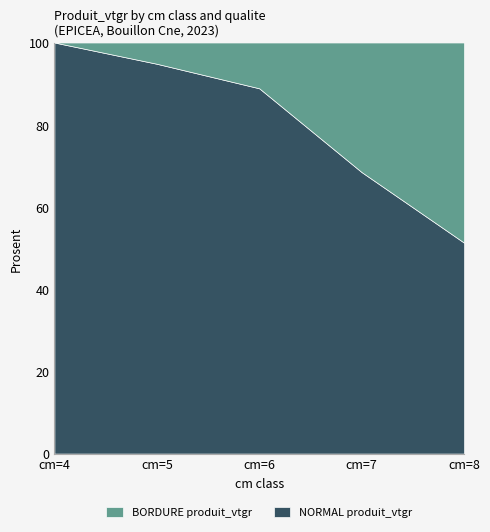

Rank the series by their maximum value, from highest to lowest.

NORMAL produit_vtgr, BORDURE produit_vtgr